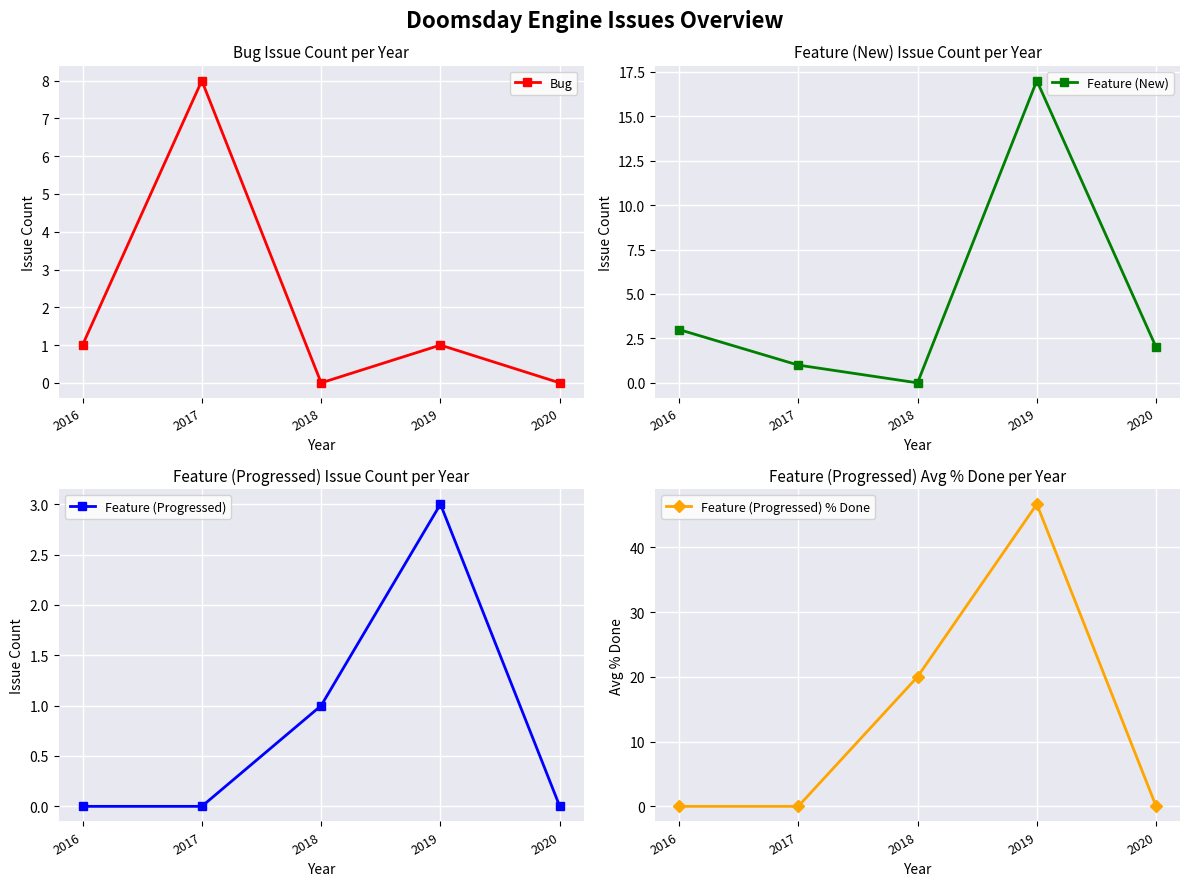

Rank the series at 2019 from lowest to highest value.

Bug, Feature (Progressed), Feature (New), Feature (Progressed) % Done